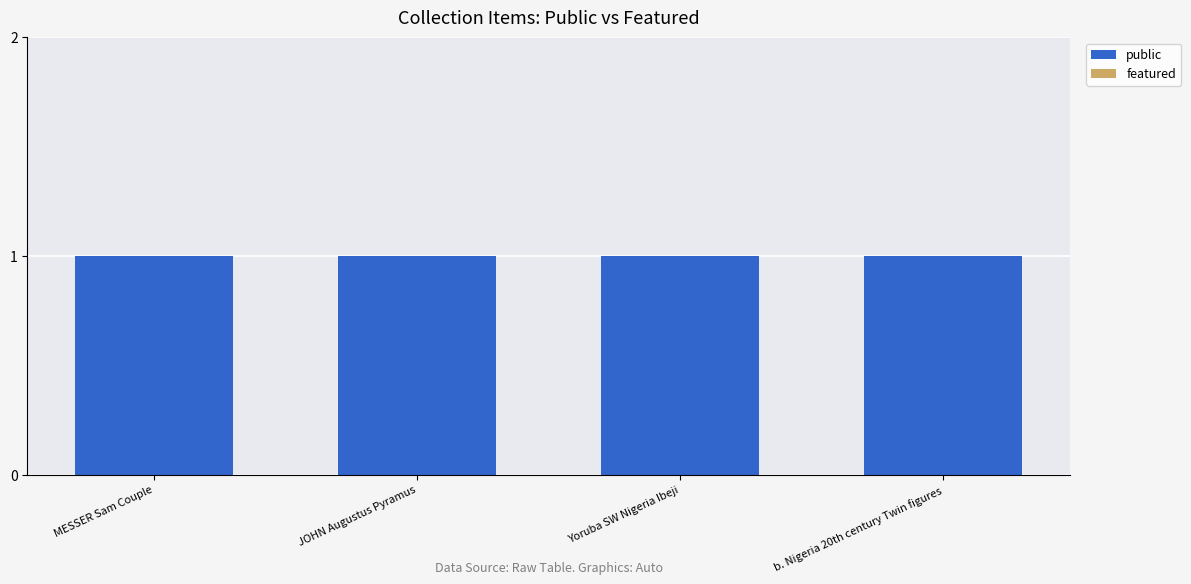

What is the value of the public bar at the 2nd from the left?

1